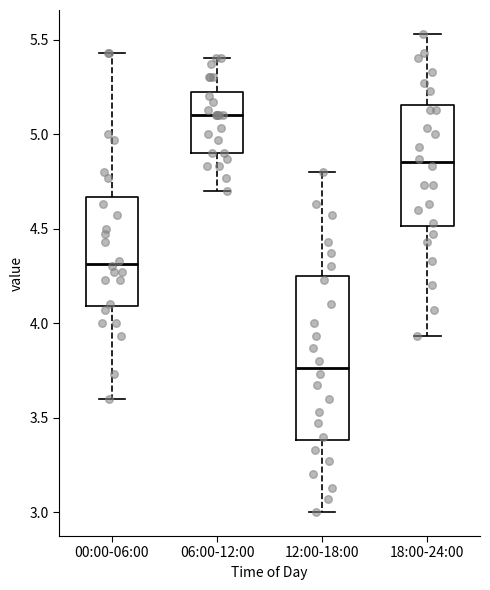

Reading left to right, transcribe this box plot: for each box, give where its median line is, the range the box spans, and where its two whiskers end, as read against the y-axis. The values are not printed on the chart, so give them approximately, as read against the axis.

00:00-06:00: median 4.30, box 4.10 to 4.65, whiskers 3.60 to 5.45
06:00-12:00: median 5.10, box 4.90 to 5.25, whiskers 4.70 to 5.40
12:00-18:00: median 3.75, box 3.40 to 4.25, whiskers 3.00 to 4.80
18:00-24:00: median 4.85, box 4.50 to 5.15, whiskers 3.95 to 5.55